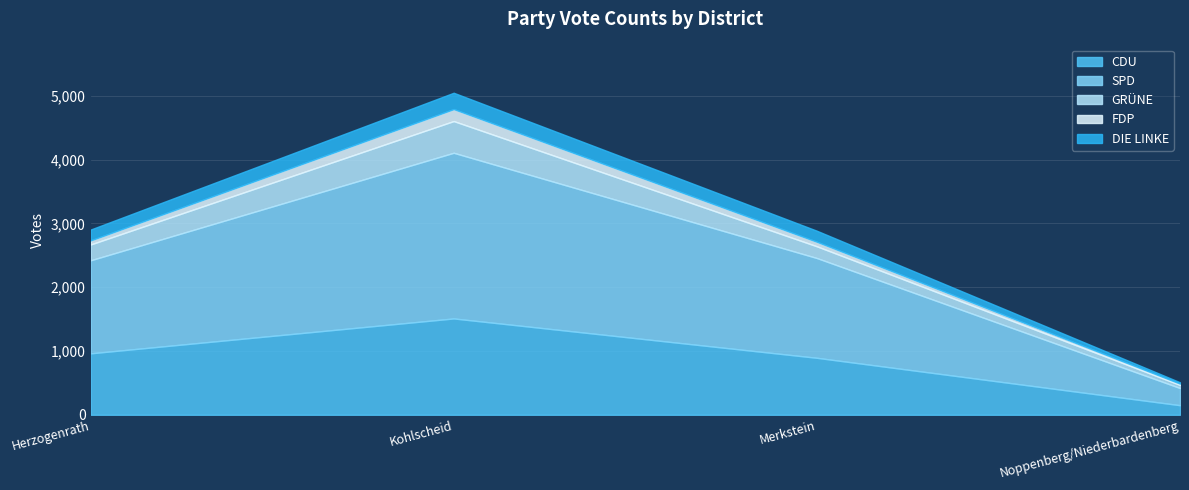

At which label does SPD reach its peak?

Kohlscheid